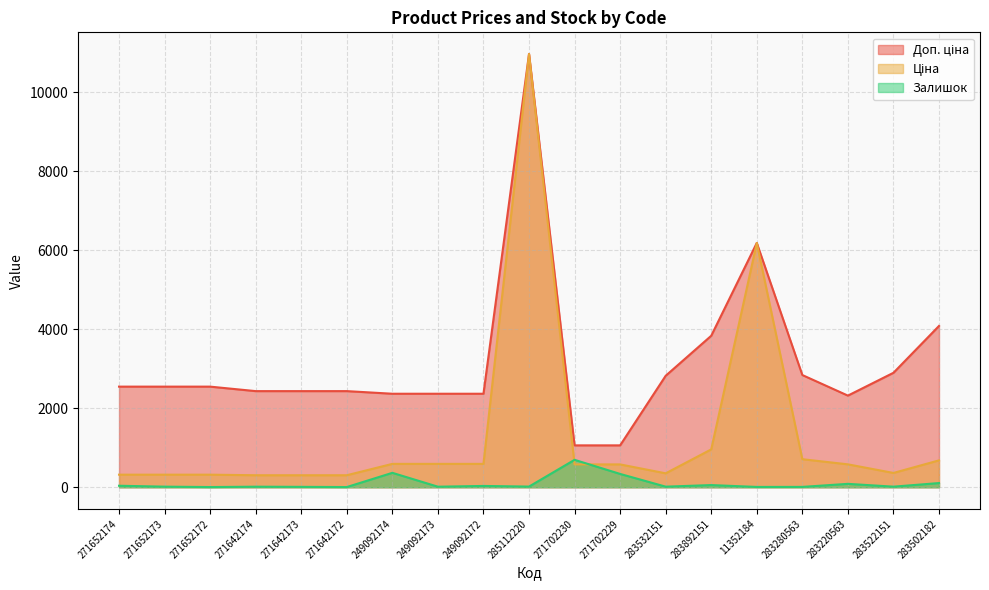

True or false: Доп. ціна and Залишок intersect in this chart.

False